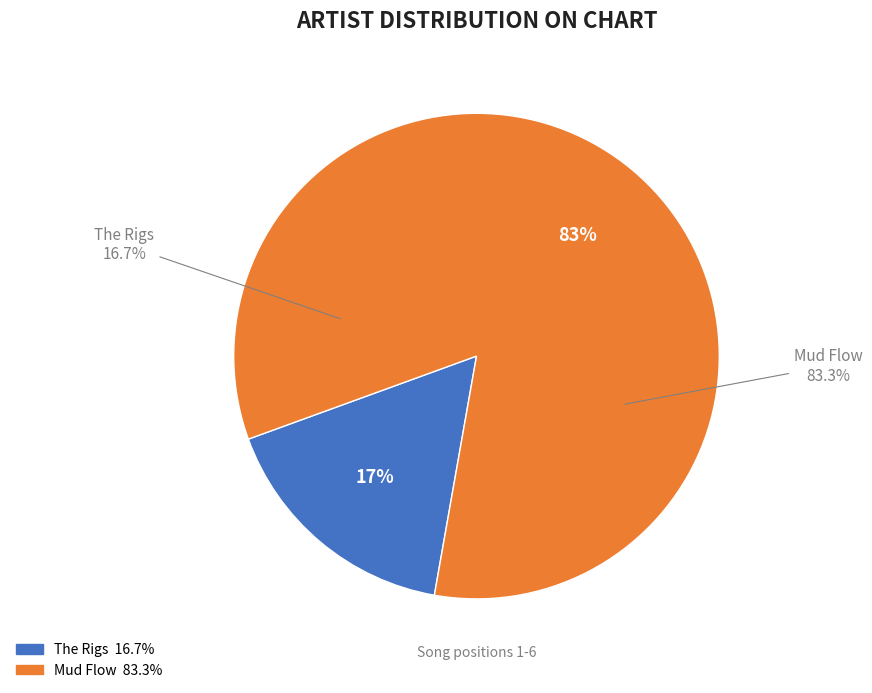

How many segments does this pie chart have?

2